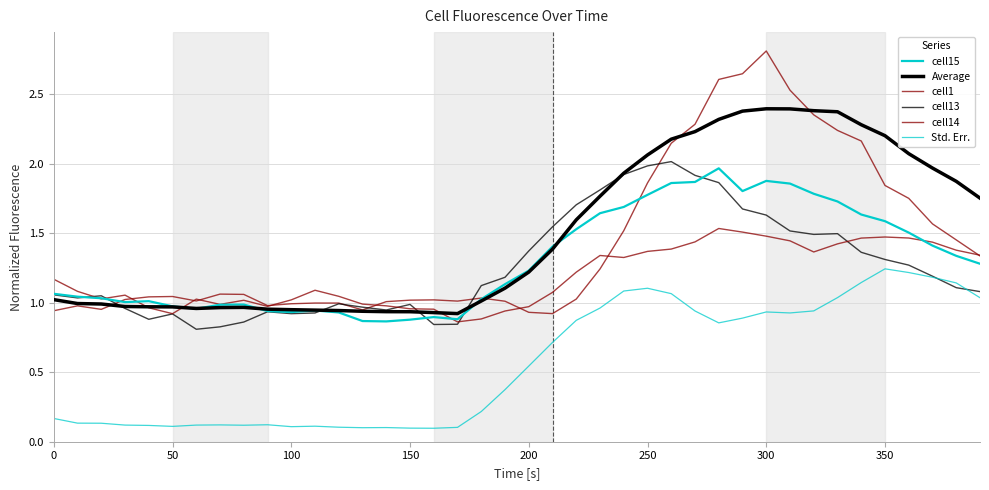

Does the chart have visible grid lines?

Yes